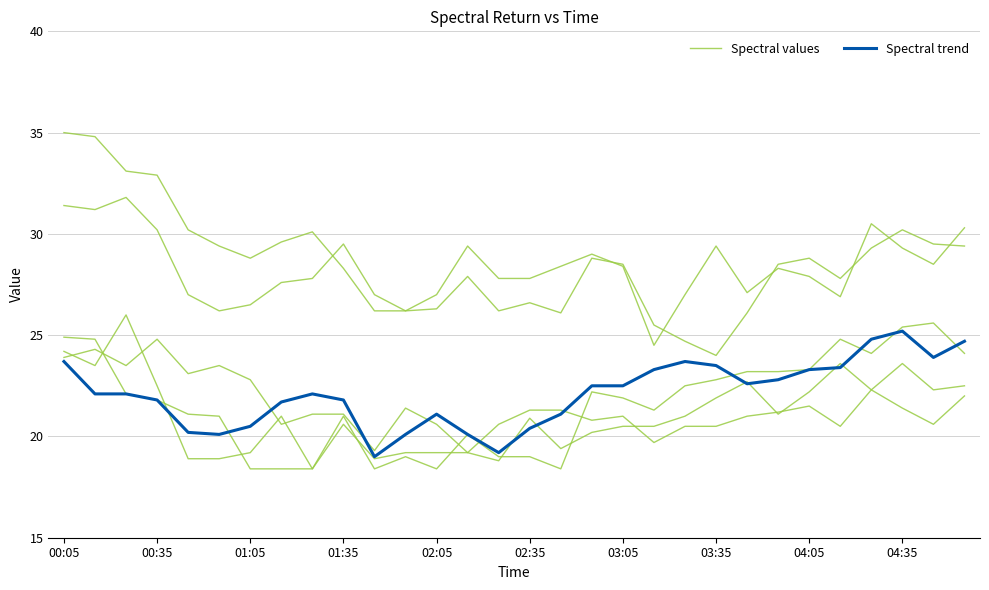

Where does the Spectral values series first go above 27?

00:05